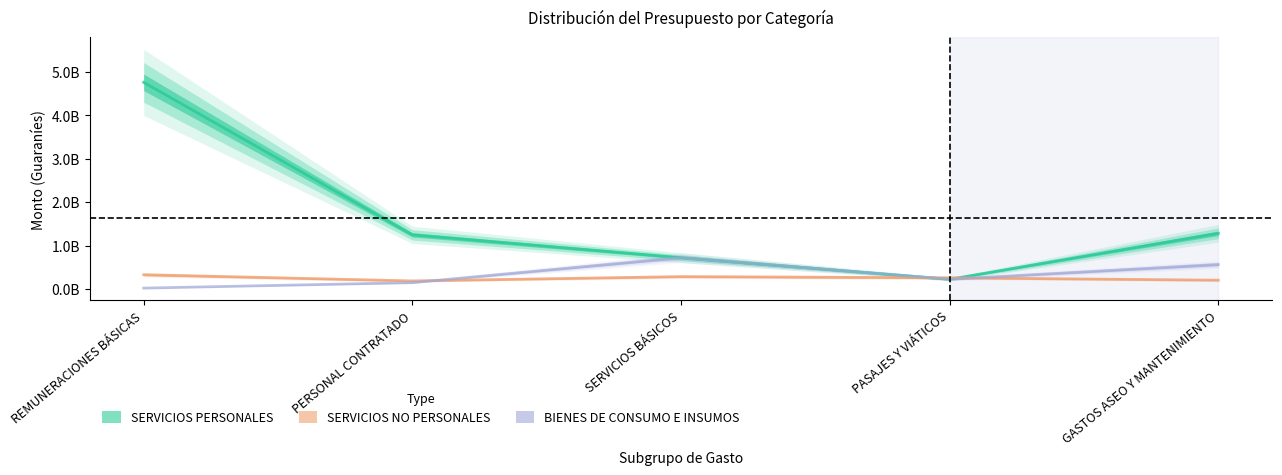

What is the minimum value for SERVICIOS PERSONALES?

220809226